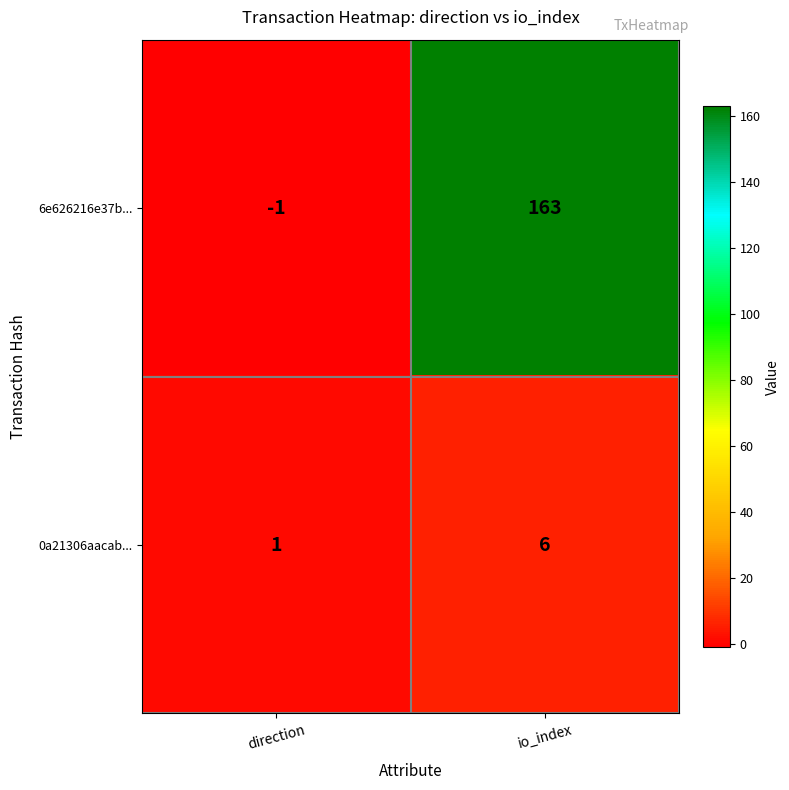

Where is 6e626216e37b... nearest to the value 81?

direction